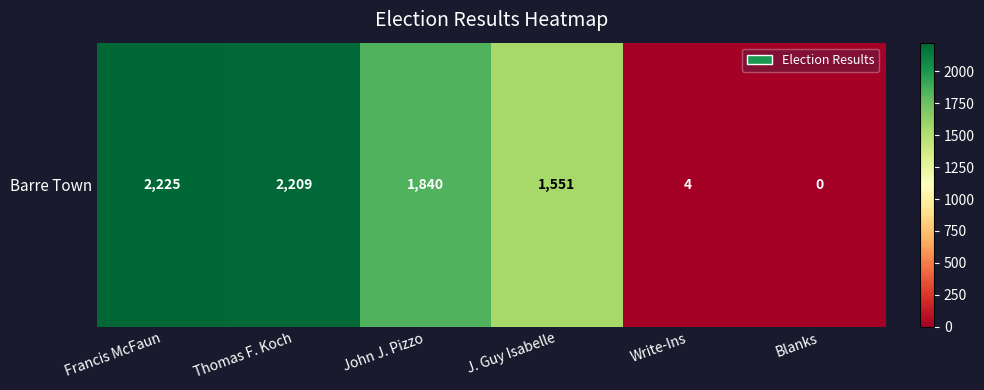

Which has a higher value, John J. Pizzo or Blanks?

John J. Pizzo